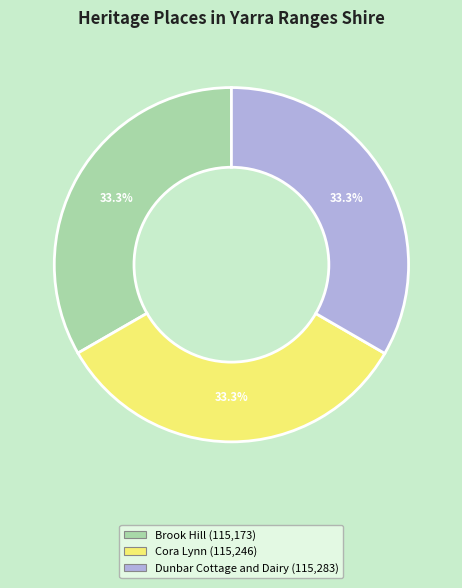

What is the ratio of the value at Cora Lynn to the value at Brook Hill?

1.0